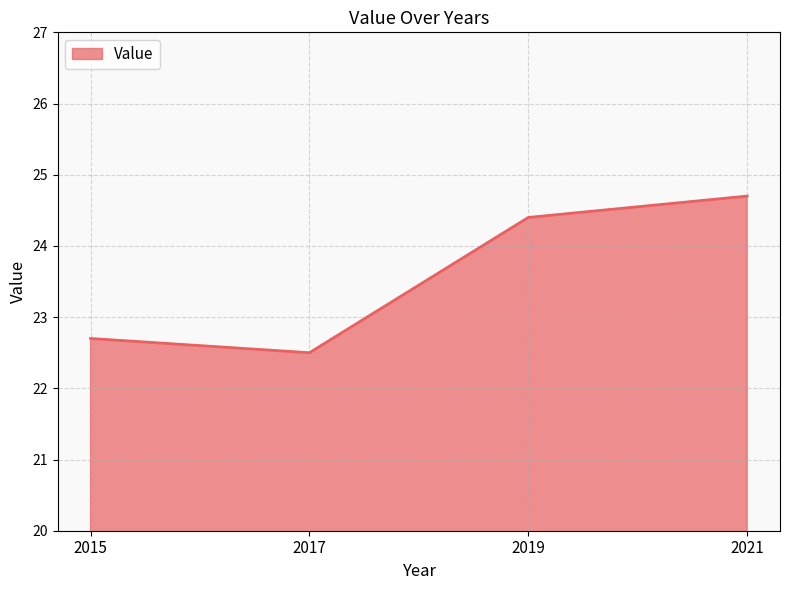

True or false: the data shows 38.3 at 2015.

False